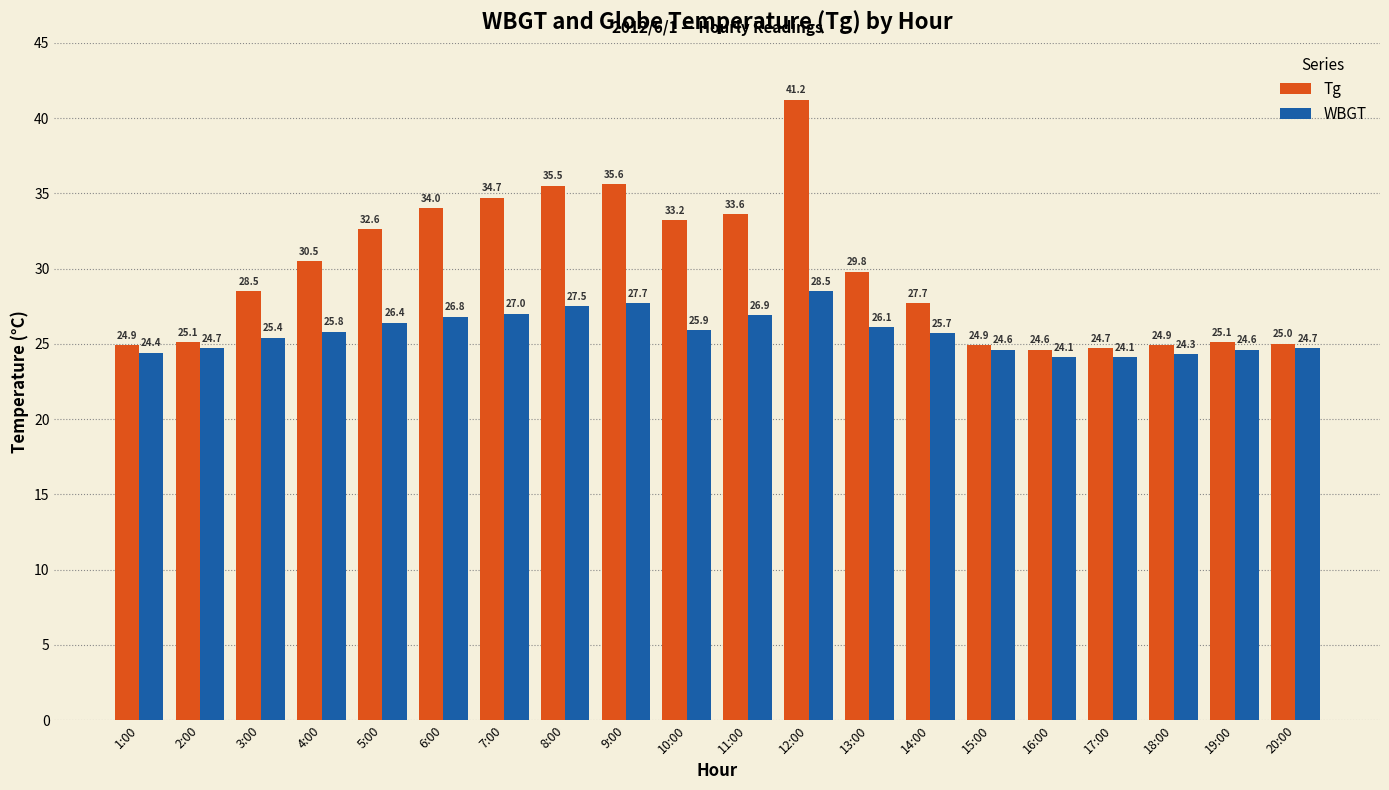

Reading left to right, transcribe all the data shown in this chart.

Tg: 1:00=24.9	2:00=25.1	3:00=28.5	4:00=30.5	5:00=32.6	6:00=34.0	7:00=34.7	8:00=35.5	9:00=35.6	10:00=33.2	11:00=33.6	12:00=41.2	13:00=29.8	14:00=27.7	15:00=24.9	16:00=24.6	17:00=24.7	18:00=24.9	19:00=25.1	20:00=25.0
WBGT: 1:00=24.4	2:00=24.7	3:00=25.4	4:00=25.8	5:00=26.4	6:00=26.8	7:00=27.0	8:00=27.5	9:00=27.7	10:00=25.9	11:00=26.9	12:00=28.5	13:00=26.1	14:00=25.7	15:00=24.6	16:00=24.1	17:00=24.1	18:00=24.3	19:00=24.6	20:00=24.7